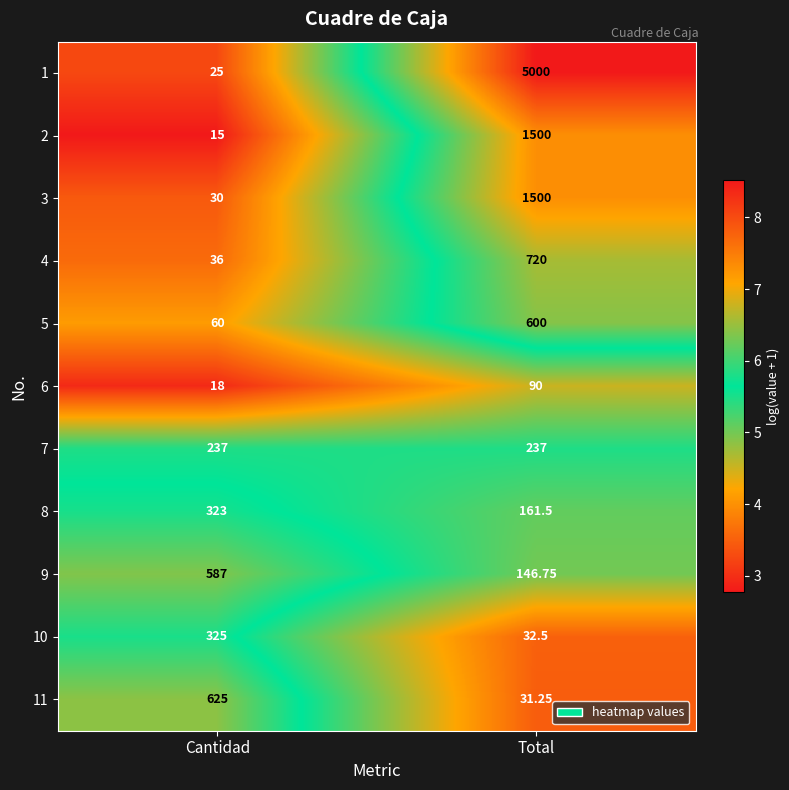

At Cantidad, list the series in order from largest to smallest.

11, 9, 10, 8, 7, 5, 4, 3, 1, 6, 2